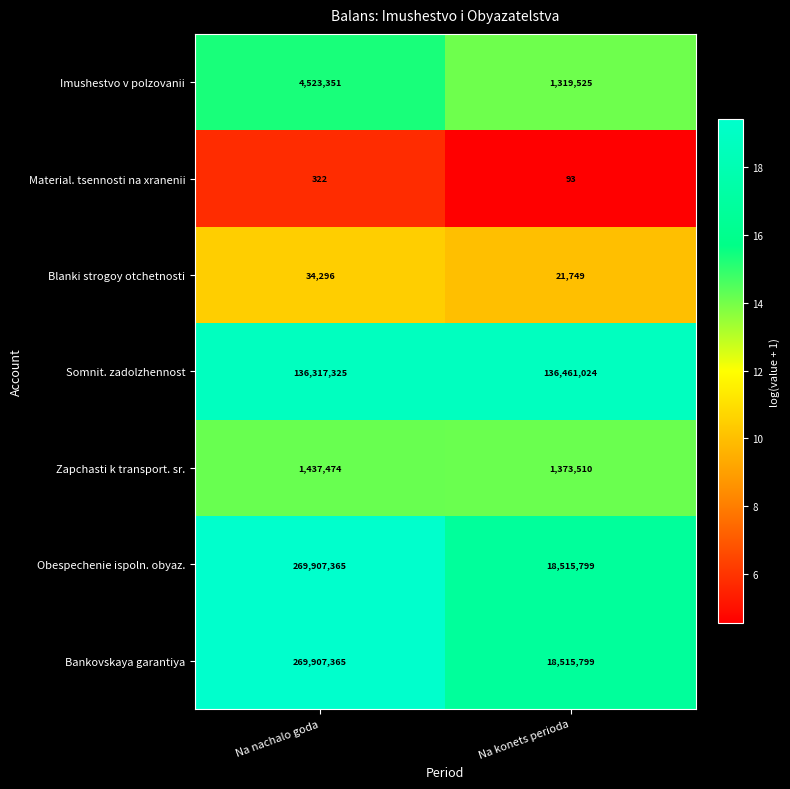

What is the difference between the highest and lowest values at Na nachalo goda?

269907043